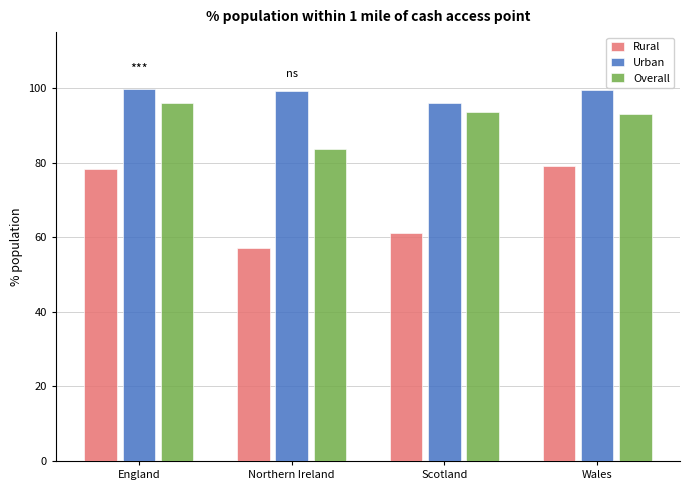

What is the minimum value for Overall?

83.6